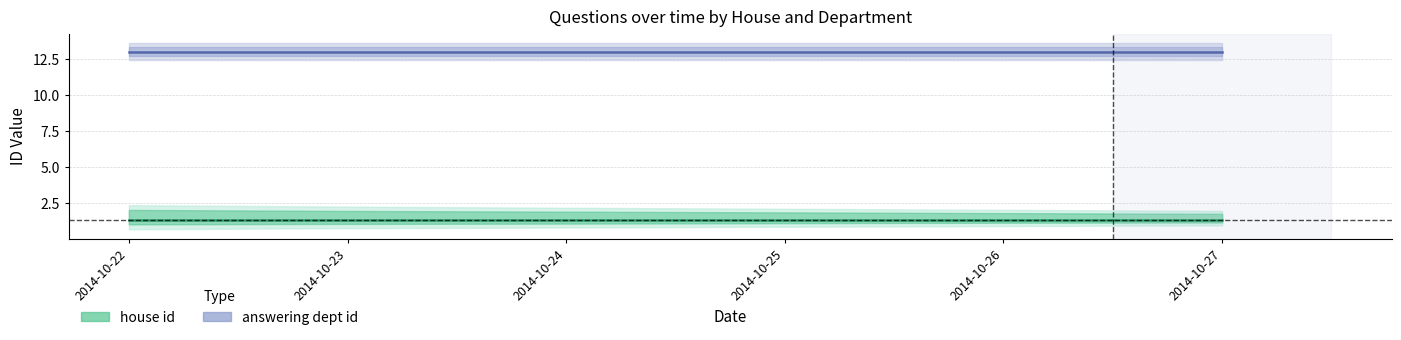

True or false: house id (Estimate) and answering dept id (Forecast) cross at least once.

False